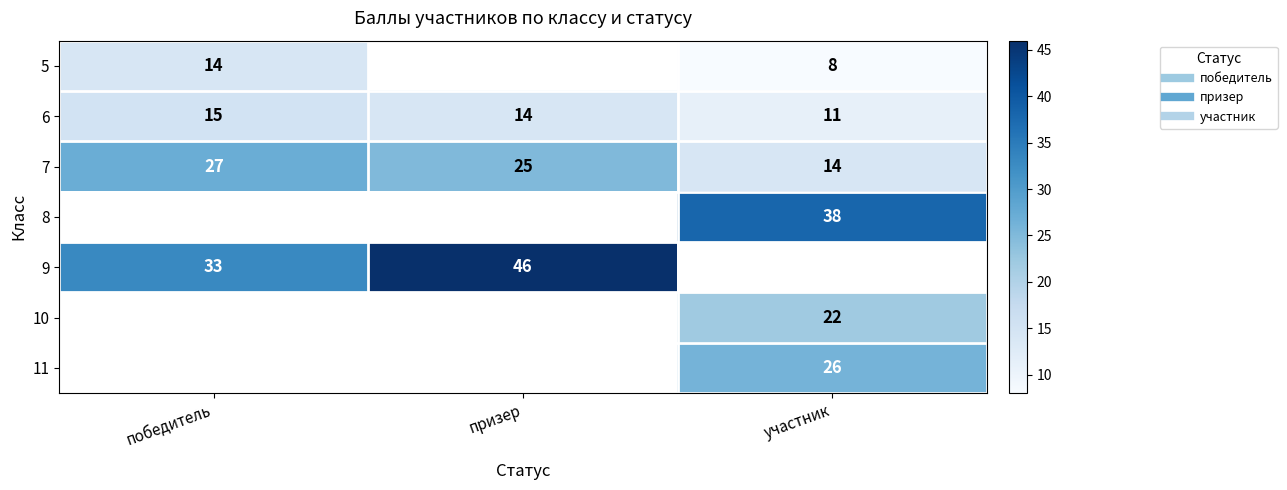

Is it true that 5 equals 10.9 at участник?

False